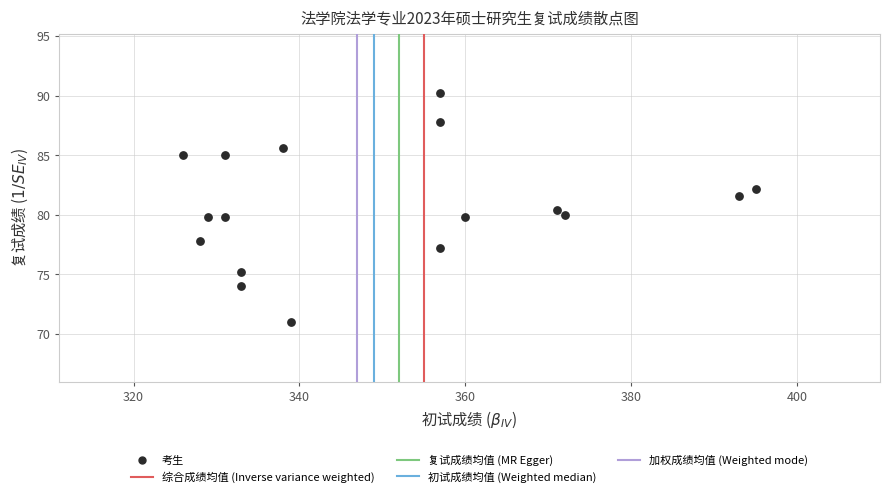

What is the range of Y values (max minus min)?

19.2